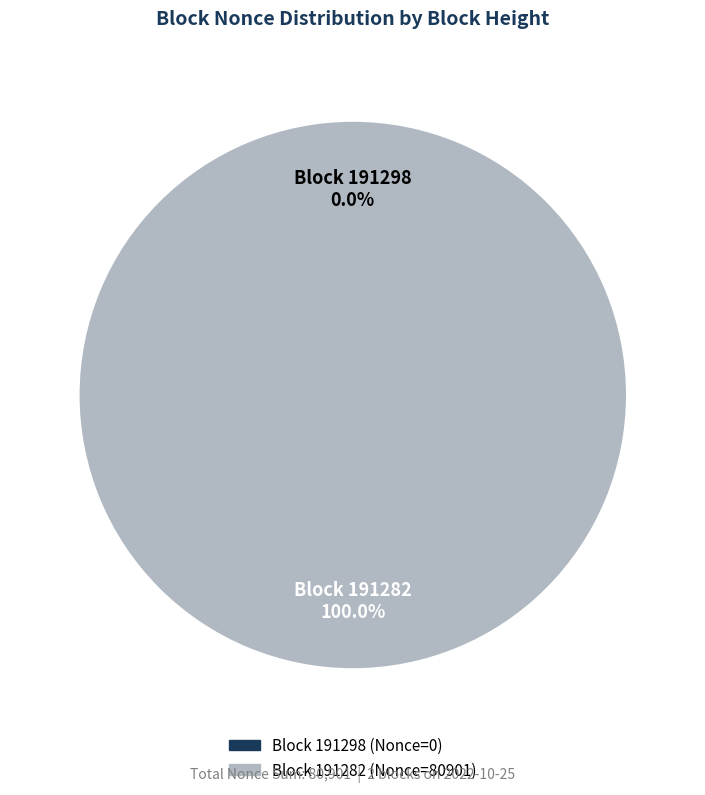

Is it true that 191298 is 0% of the pie?

True